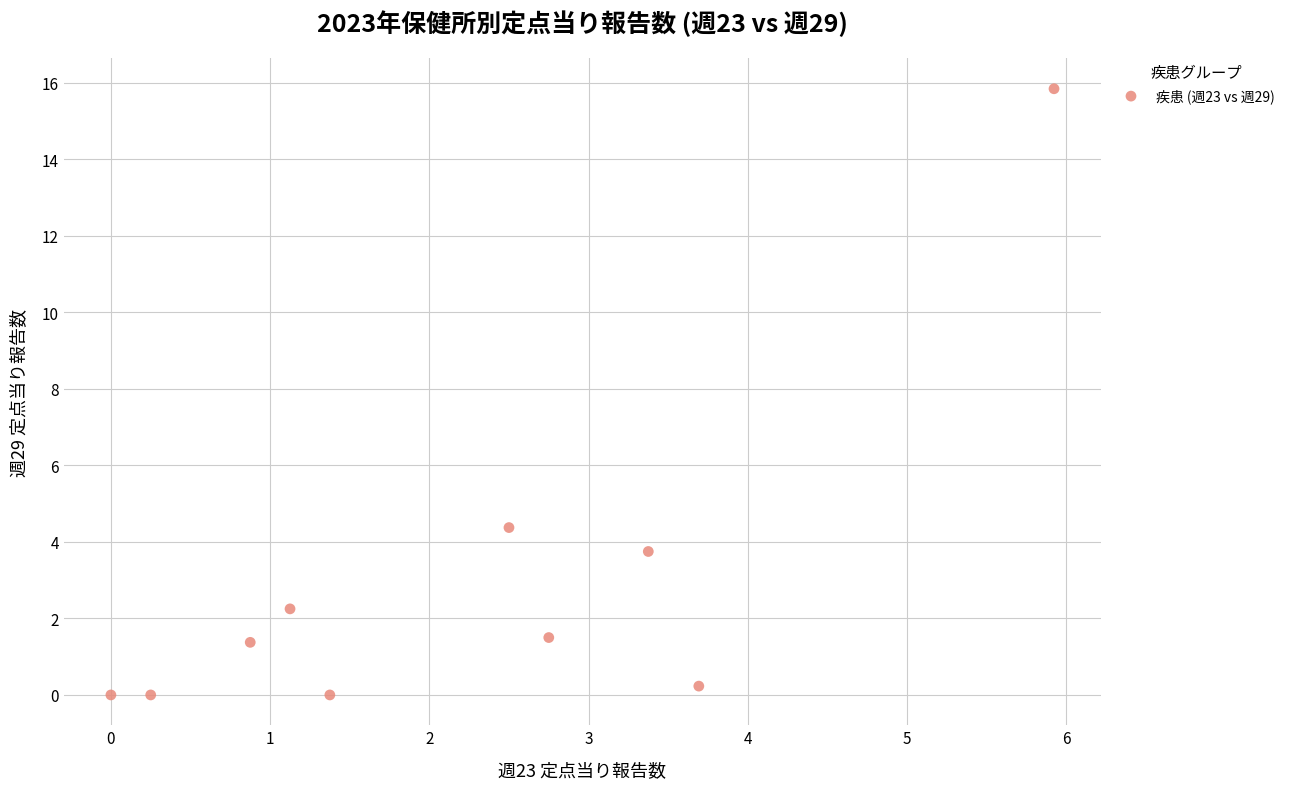

What is the range of X values (max minus min)?

5.9